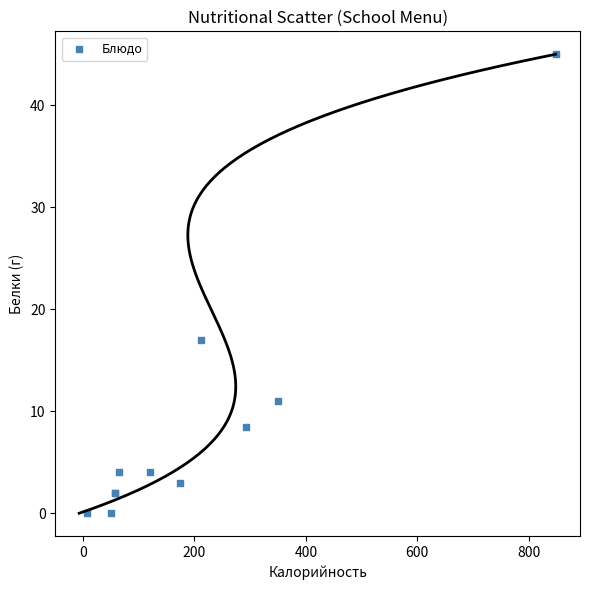

What Y value in the scatter plot is closest to 22?

17.0